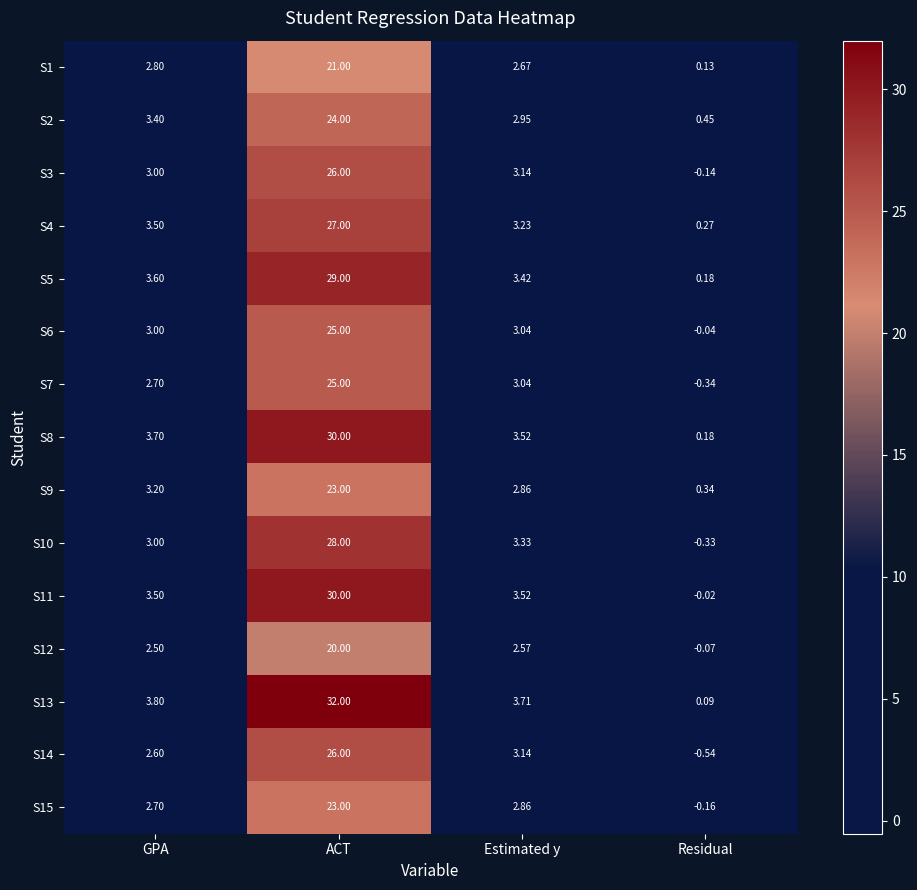

Which series changed the most between GPA and ACT?

S13